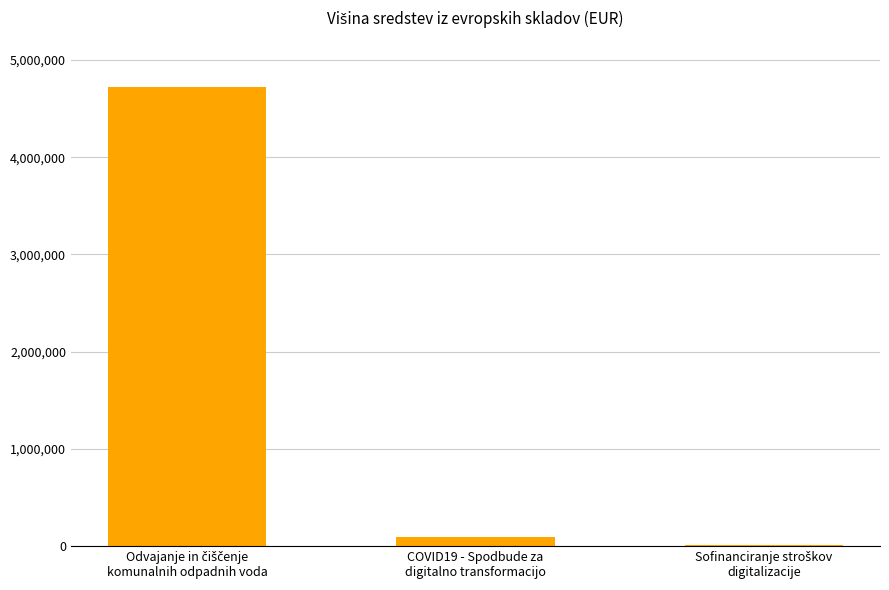

What is the maximum value shown in the chart?

4717363.8